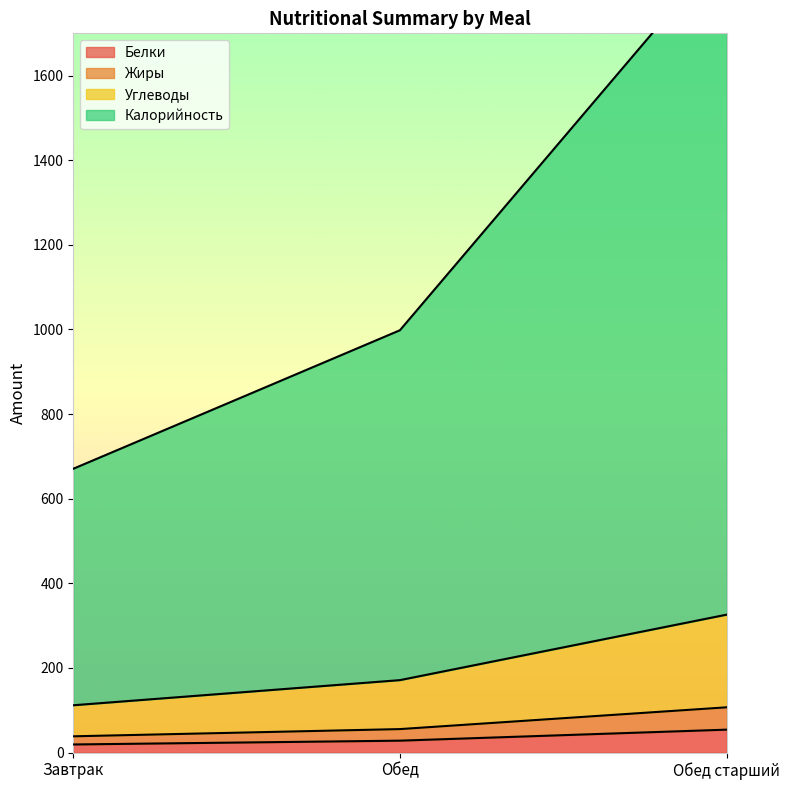

Which series has the largest range (max minus min)?

Калорийность